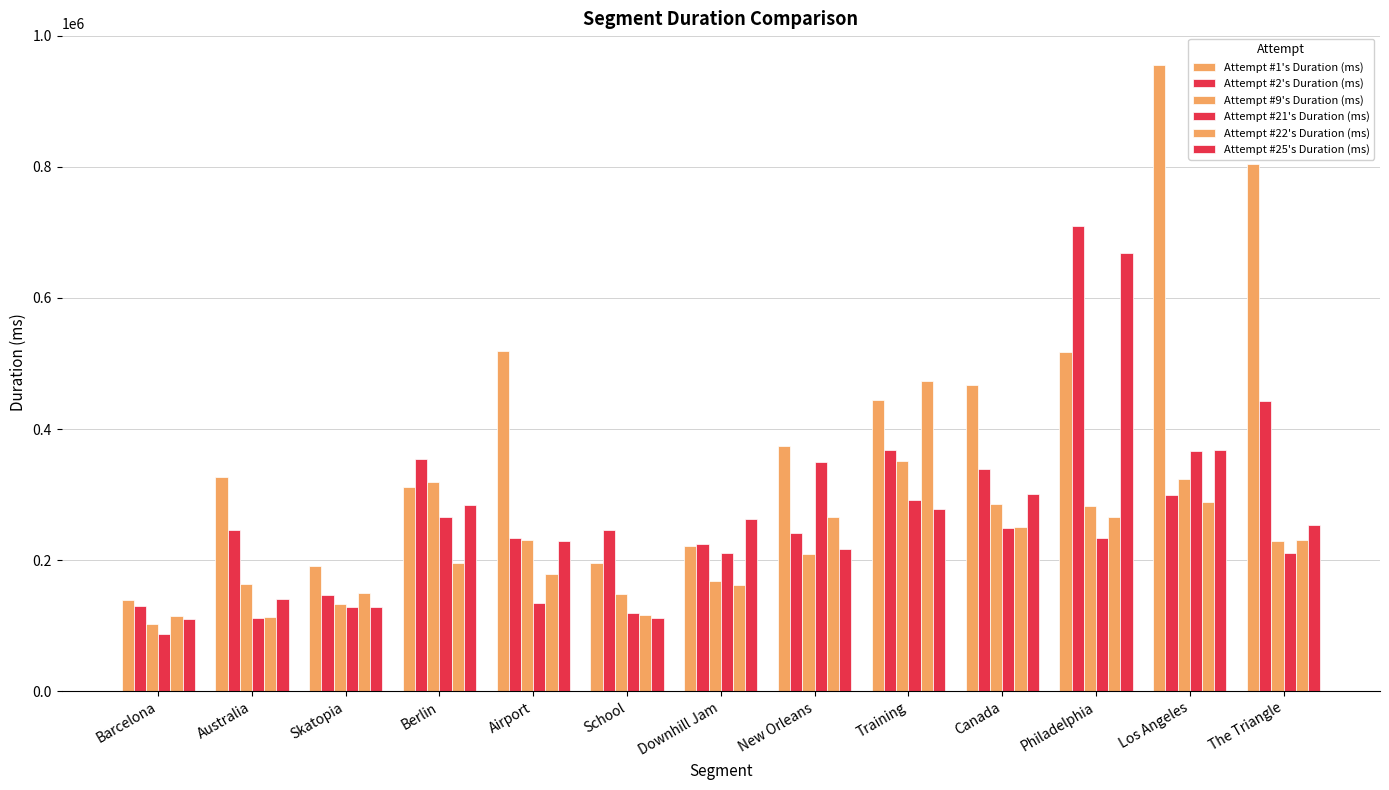

What is the total value across all series at Los Angeles?

2603178